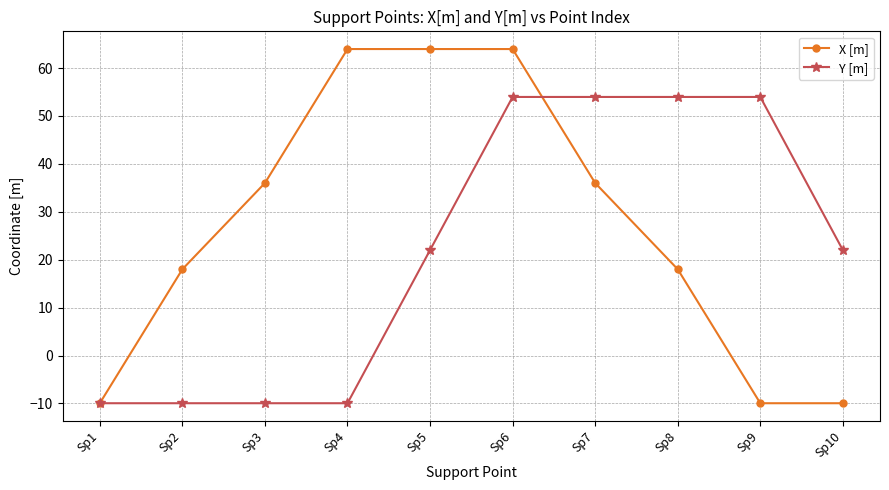

Which series changed the most between Sp8 and Sp9?

X [m]